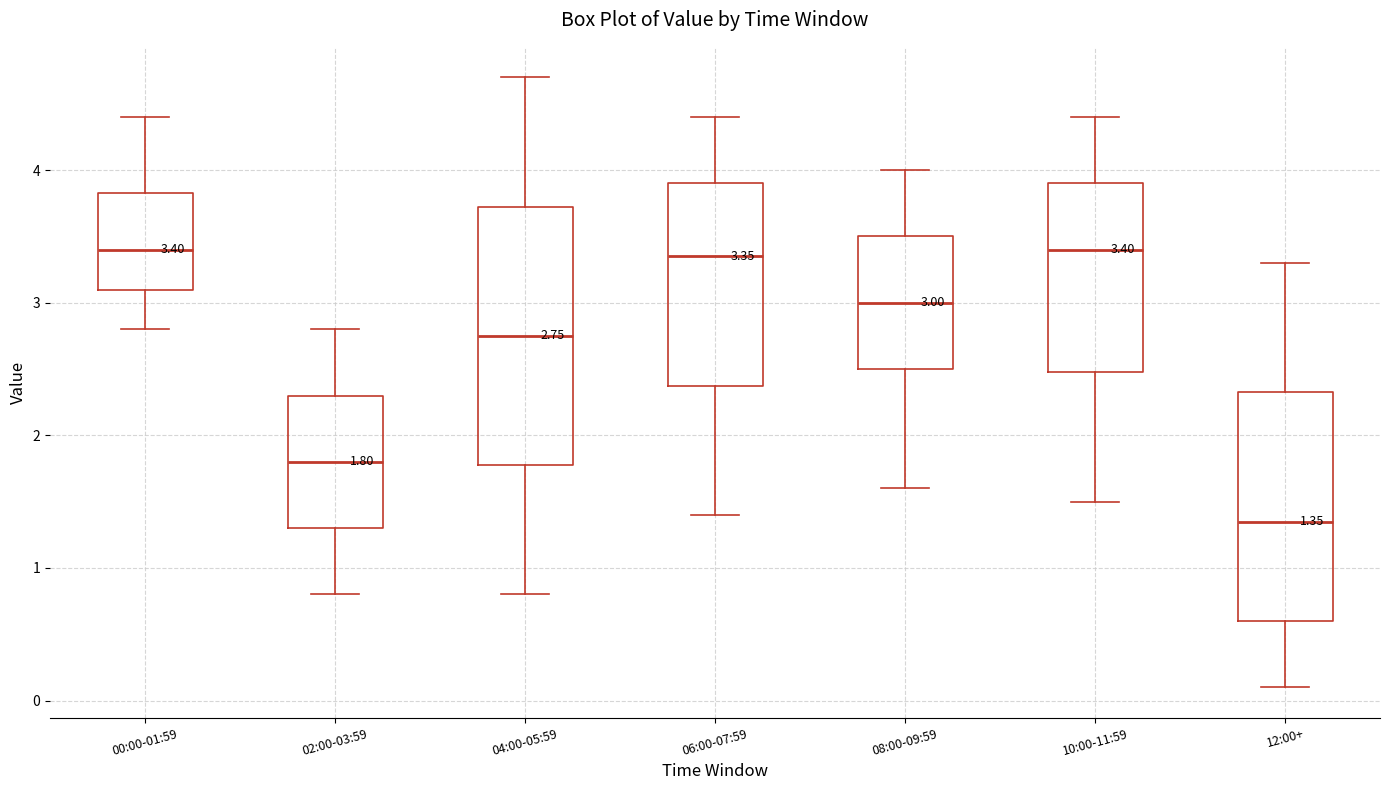

Comparing the boxes themselves (not the whiskers), which one is the tallest?

04:00-05:59